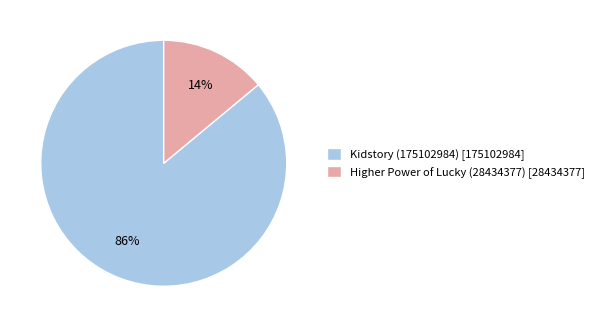

The Kidstory (175102984) slice represents 79% of the pie. True or false?

False